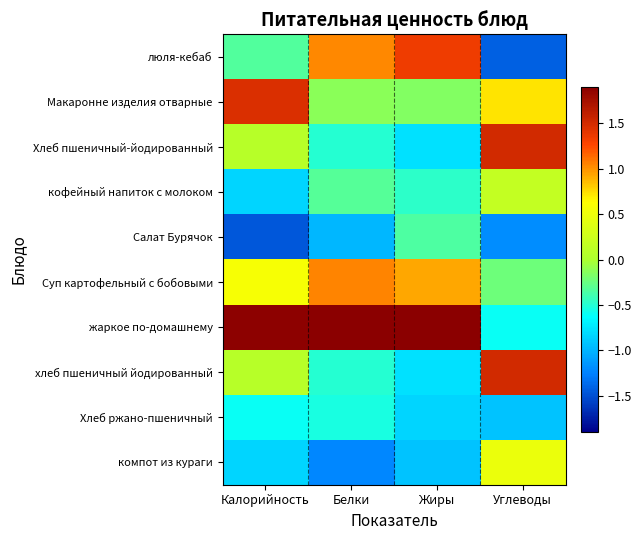

Which has a higher value, Углеводы or Белки?

Белки